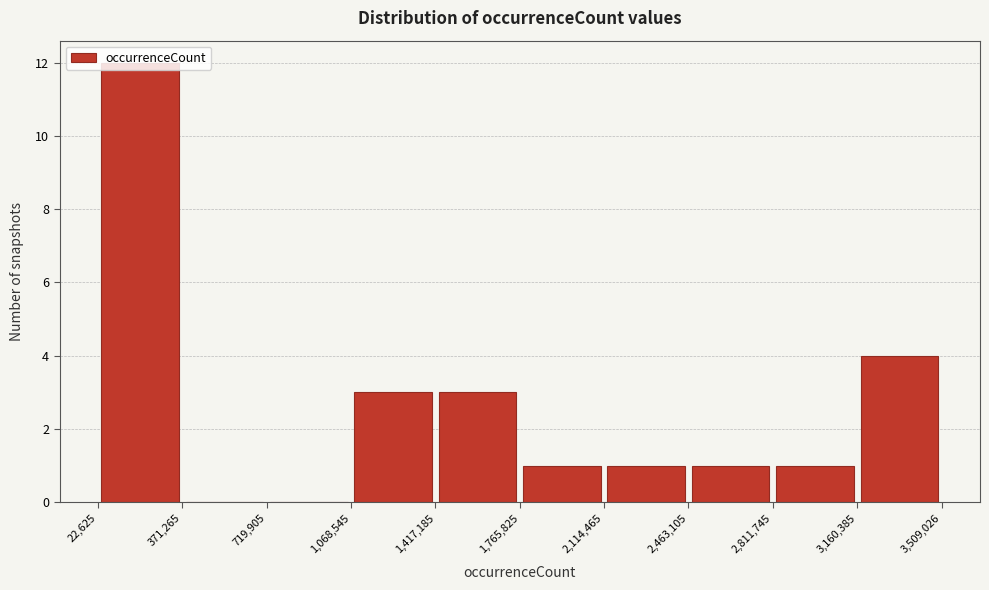

Reading left to right, transcribe this chart: for each bar, give the range it covers on the x-axis and its height. The values are not printed on the chart, so give them approximately, as read against the axis.

22,625 to 371,265: 12
371,265 to 719,905: 0
719,905 to 1,068,545: 0
1,068,545 to 1,417,185: 3
1,417,185 to 1,765,825: 3
1,765,825 to 2,114,465: 1
2,114,465 to 2,463,105: 1
2,463,105 to 2,811,745: 1
2,811,745 to 3,160,385: 1
3,160,385 to 3,509,026: 4